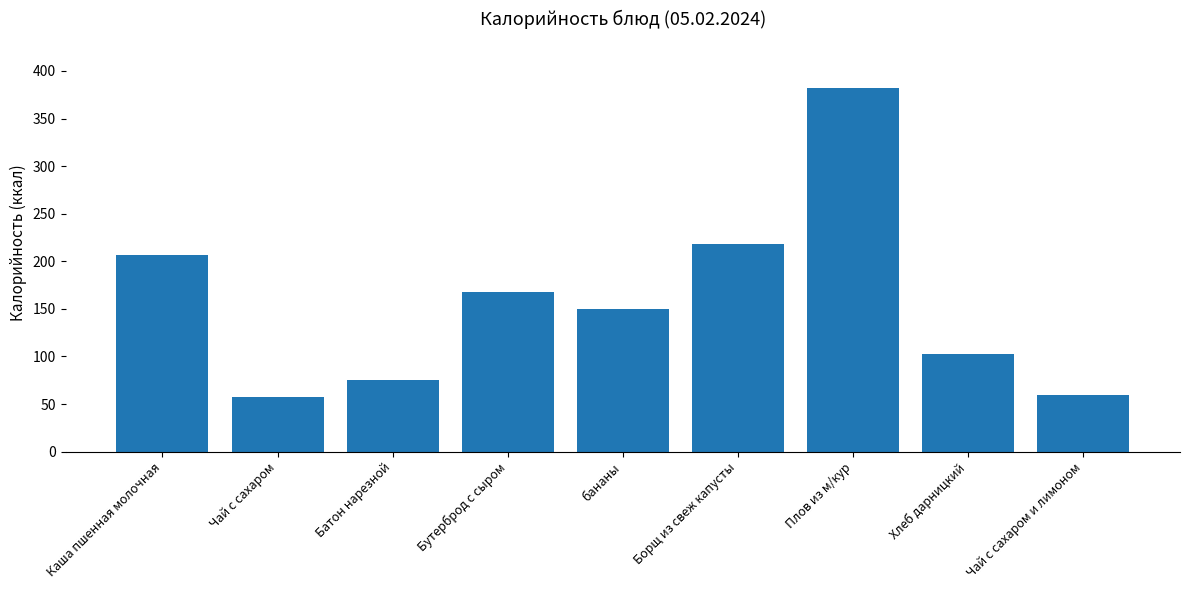

What is the change in value from Батон нарезной to Бутерброд с сыром?

+93